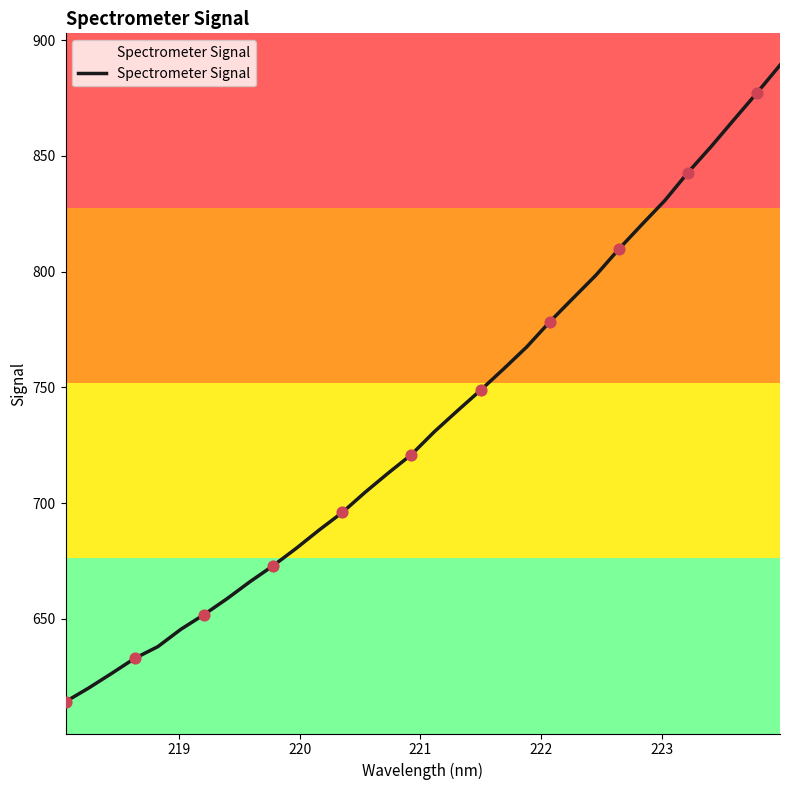

What is the smallest value displayed?

614.2